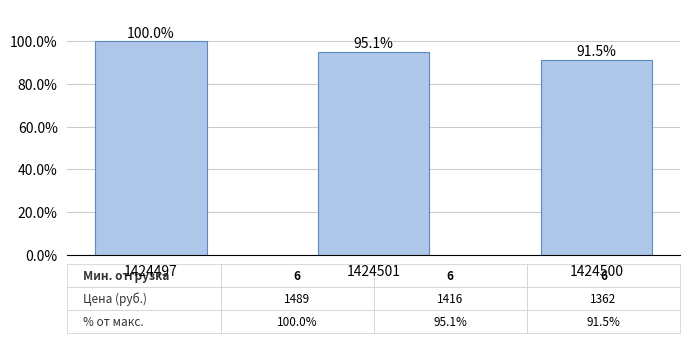

What is the maximum value shown in the chart?

1.0